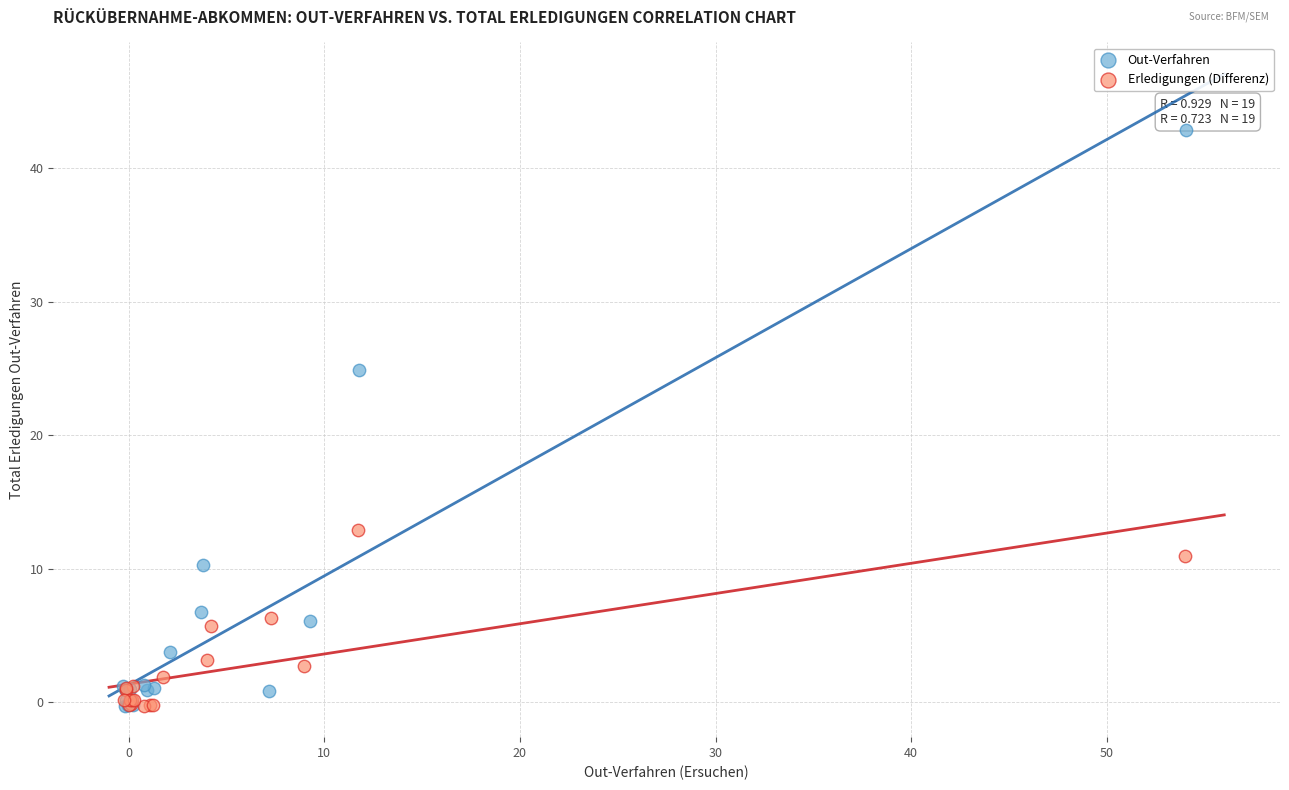

Which series has the largest Y range (max minus min)?

Out-Verfahren